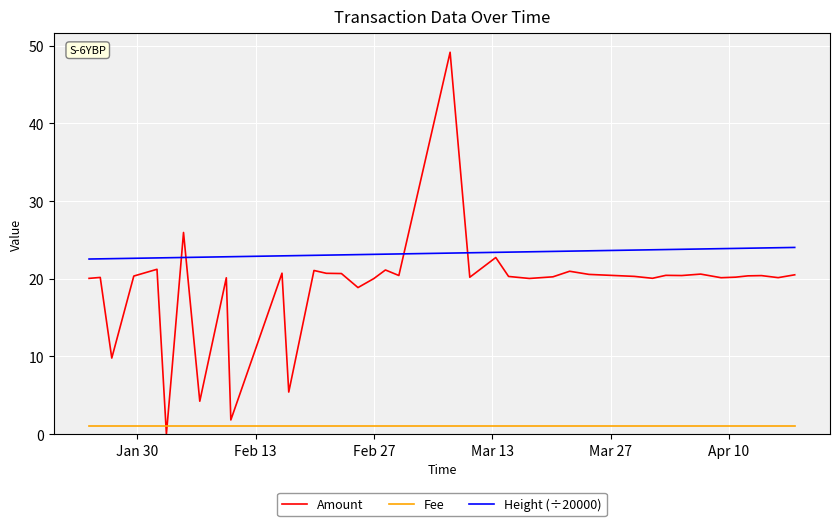

Is this an area chart (filled region under the line)?

No